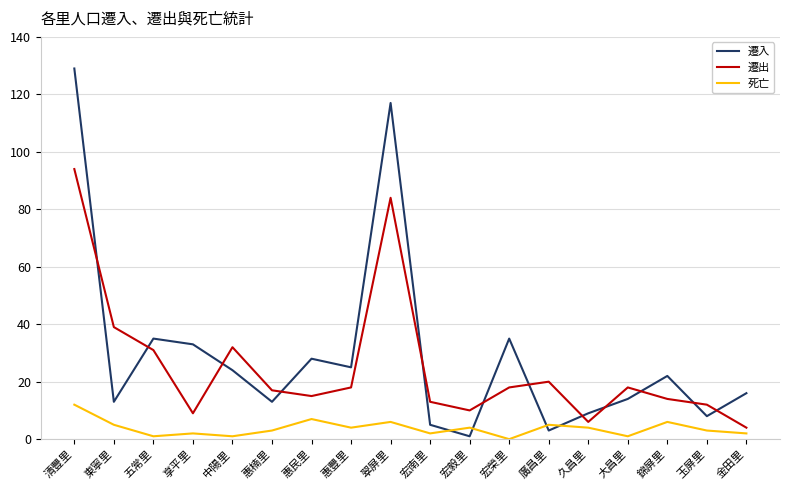

What position from the left is 錦屏里?

16